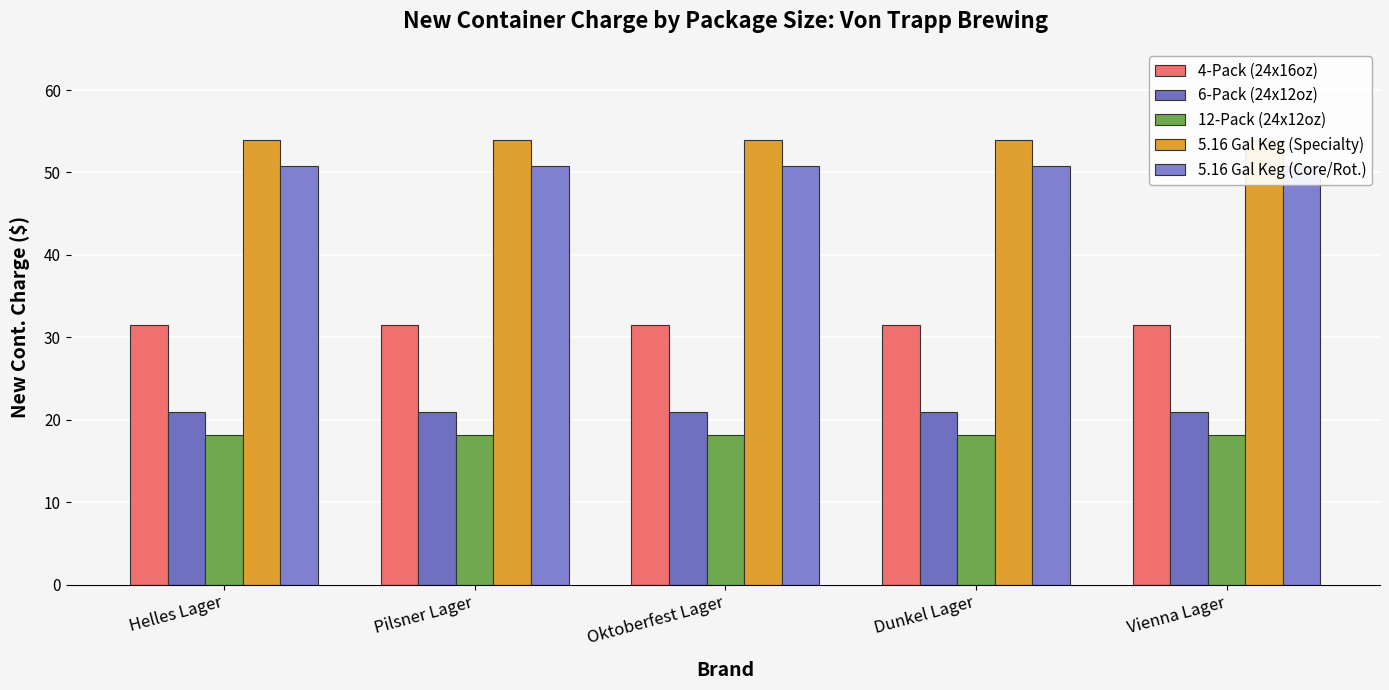

Which series changed the most between Helles Lager and Dunkel Lager?

4-Pack (24x16oz)